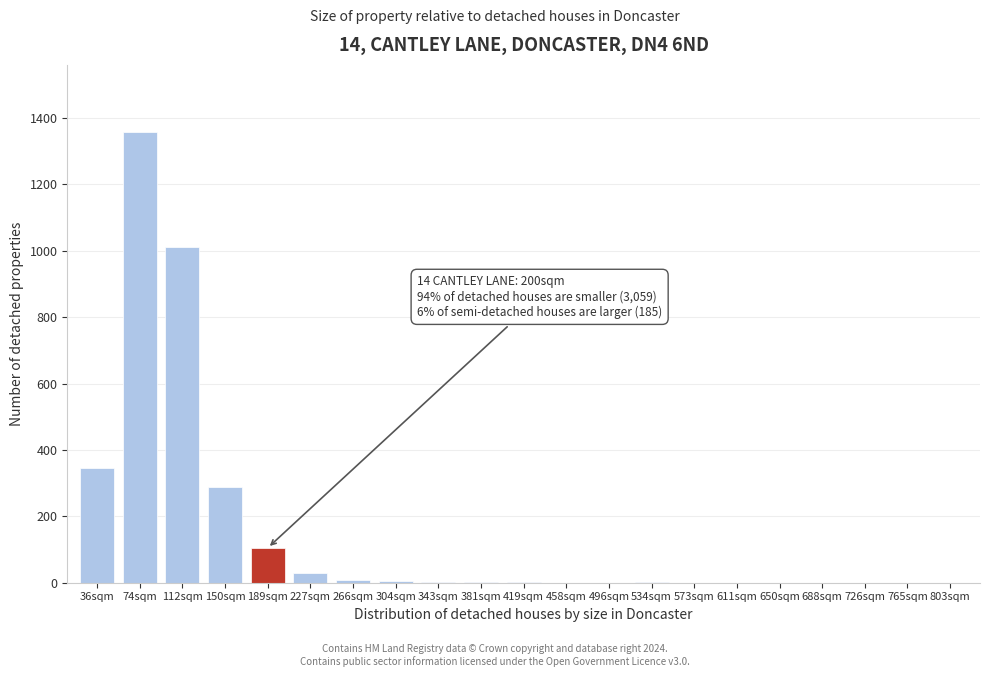

What is the sum of all values?

3156